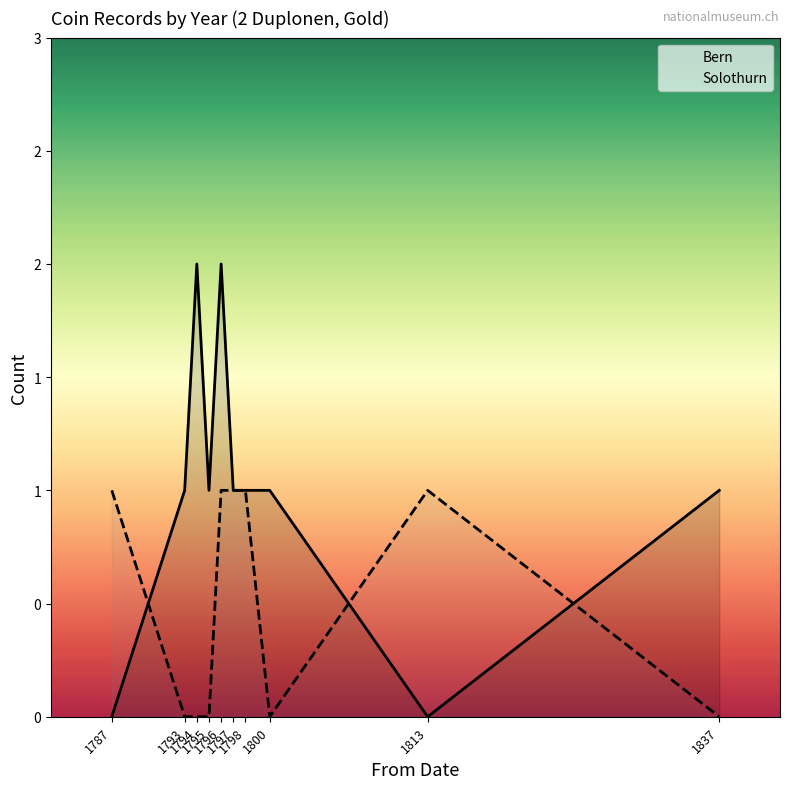

What is the total value across all series at 1797?

2